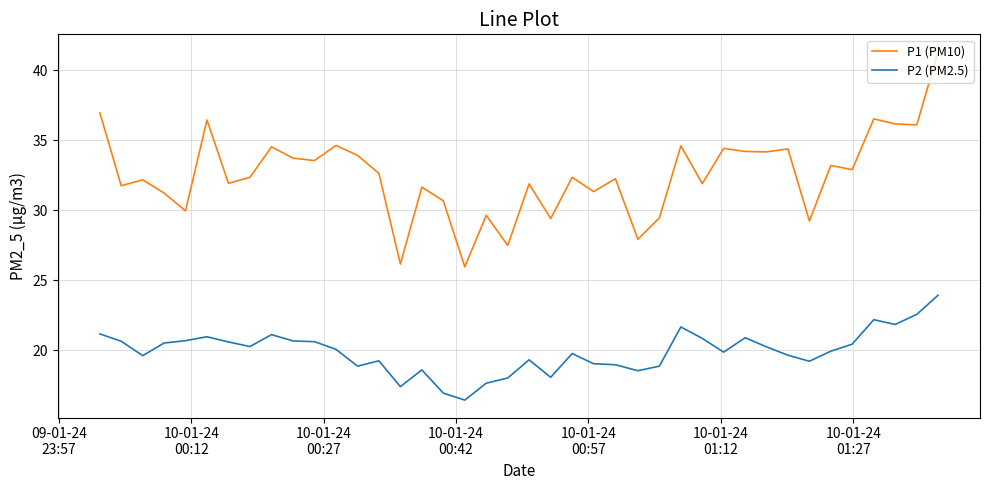

Which series has the largest total across all categories?

P1 (PM10)